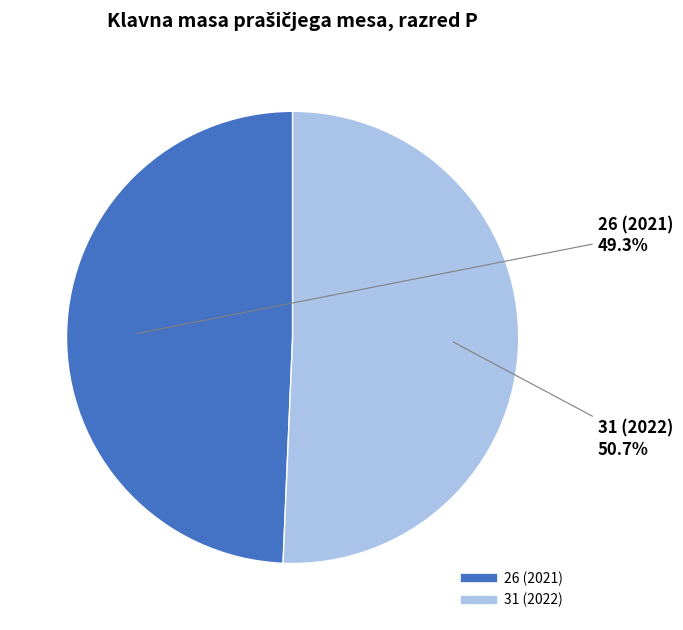

Between 26 (2021) and 31 (2022), which is larger?

31 (2022)